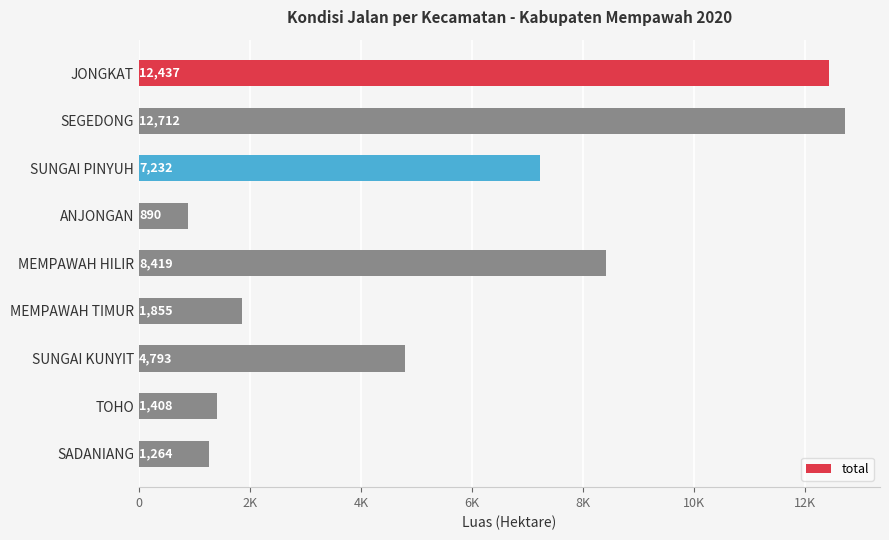

Rank the categories by value from lowest to highest.

ANJONGAN, SADANIANG, TOHO, MEMPAWAH TIMUR, SUNGAI KUNYIT, SUNGAI PINYUH, MEMPAWAH HILIR, JONGKAT, SEGEDONG